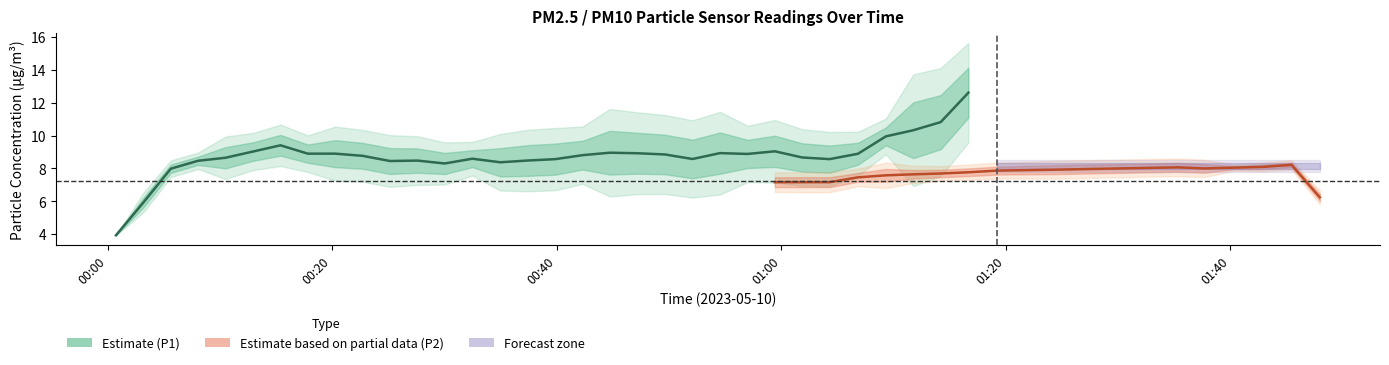

True or false: P2 has a value of 9.3 at 0.

False